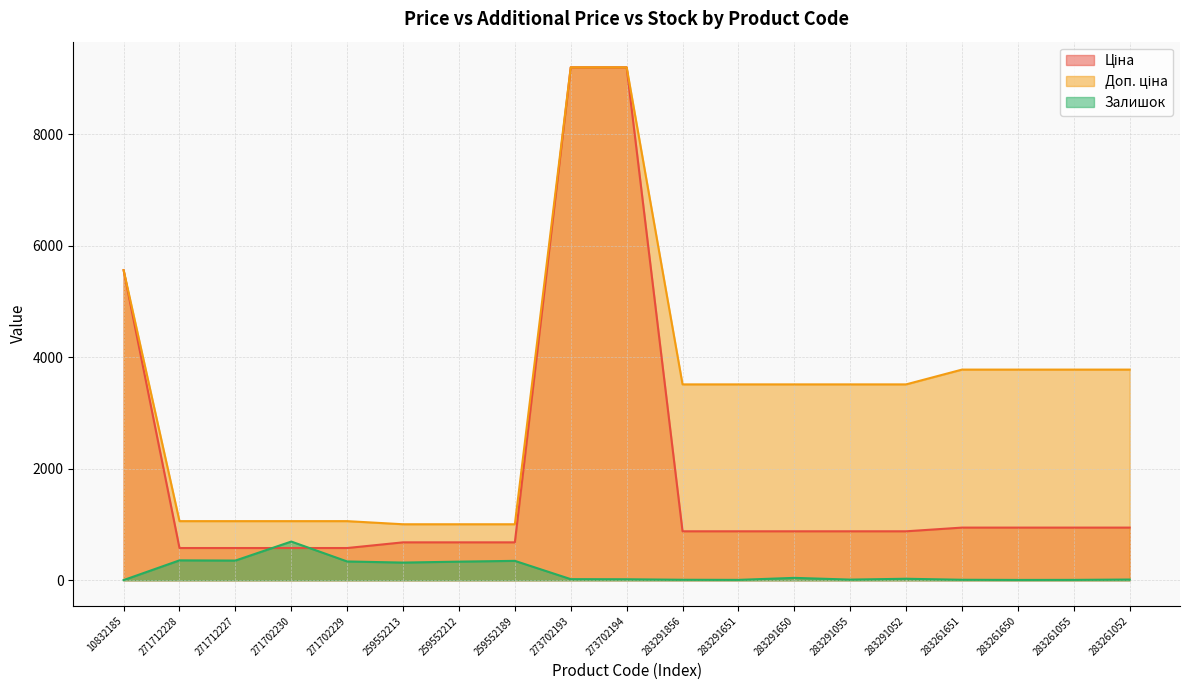

How many categories are shown in the chart?

19